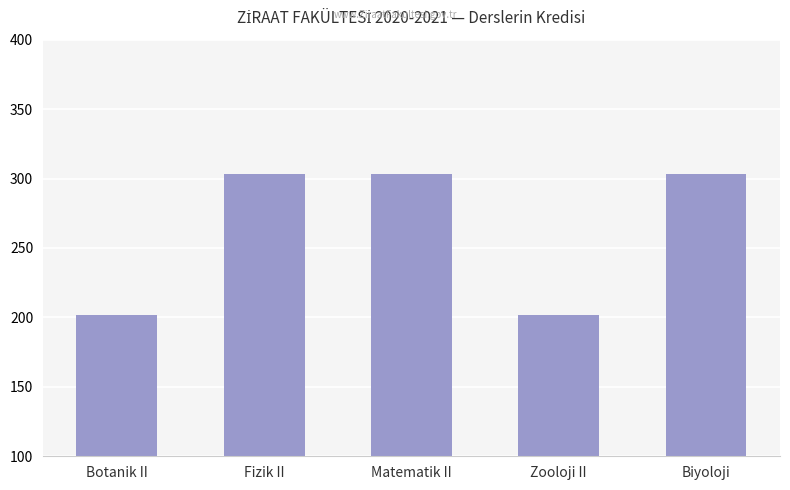

Is it true that the value at Zooloji II is 202?

True